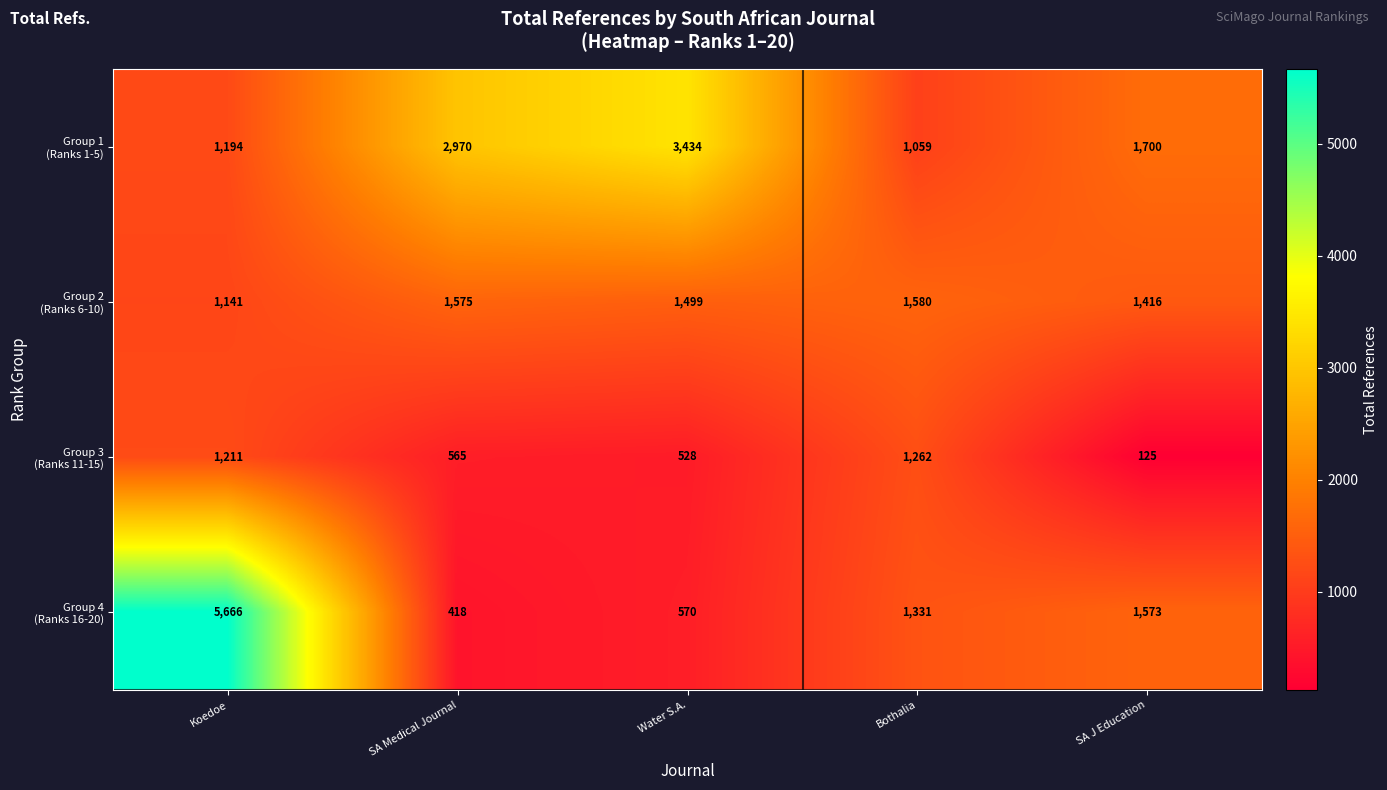

What is the smallest value displayed?

125